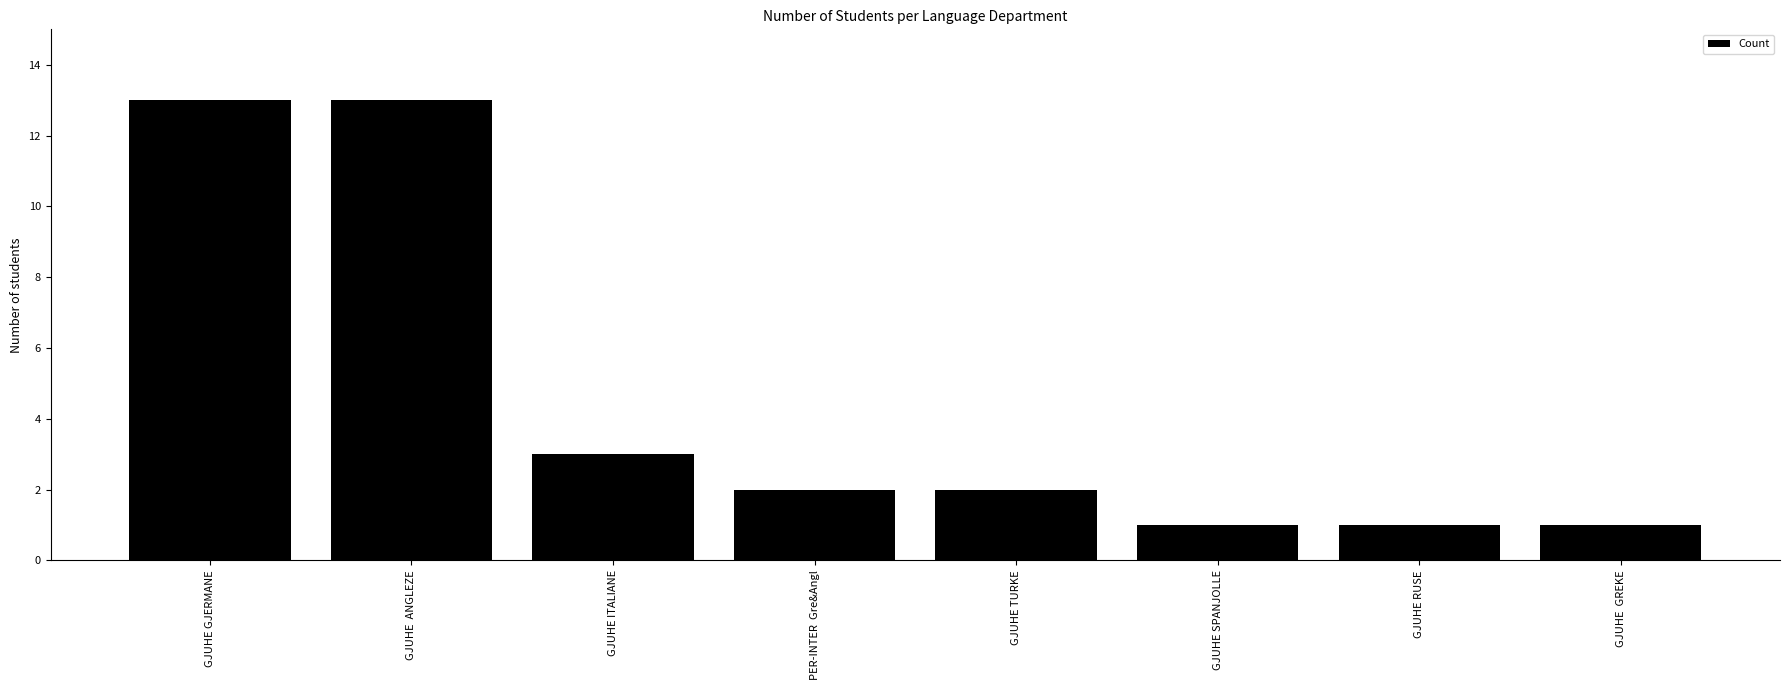

What is the label of the 4th bar from the right?

GJUHE TURKE